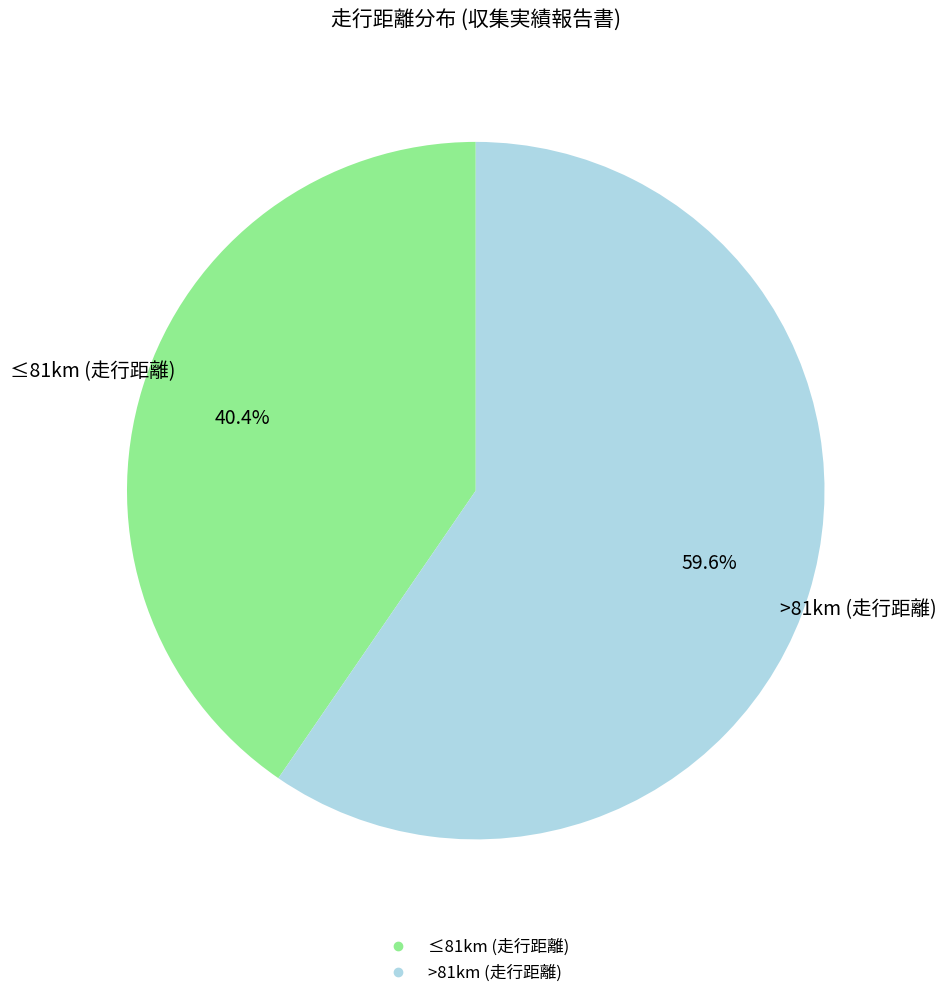

Is there a majority slice in this chart?

Yes